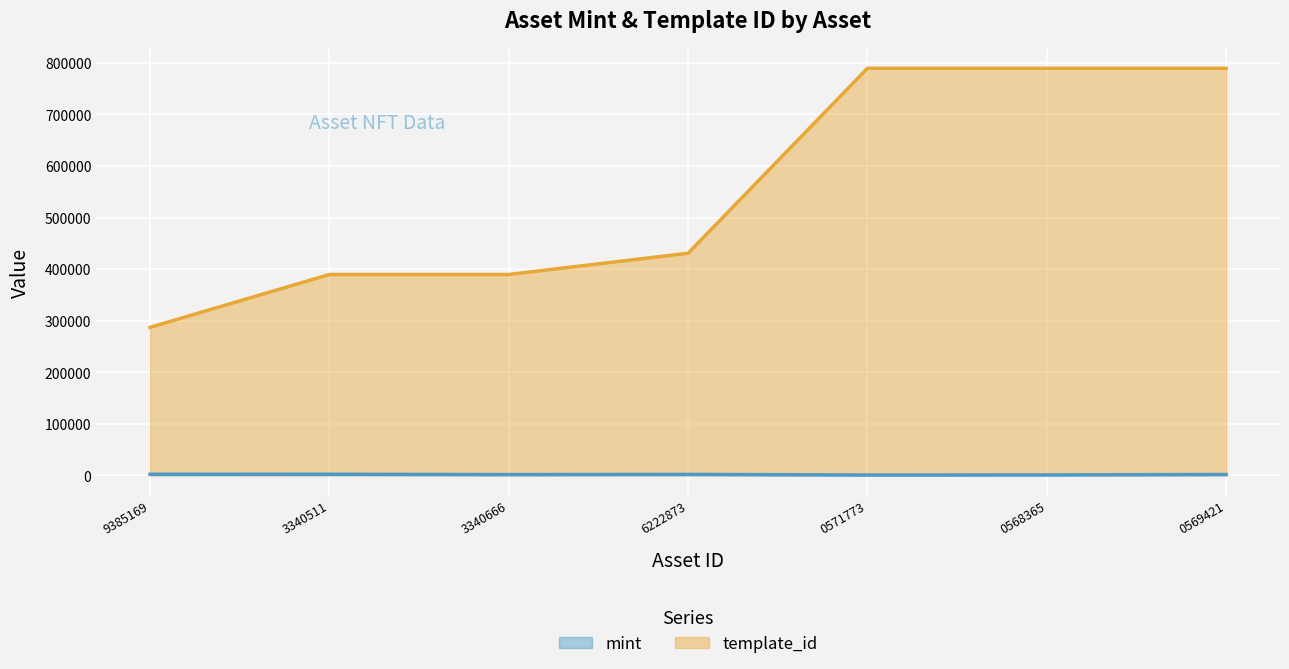

What is the average value of the mint series?

1214